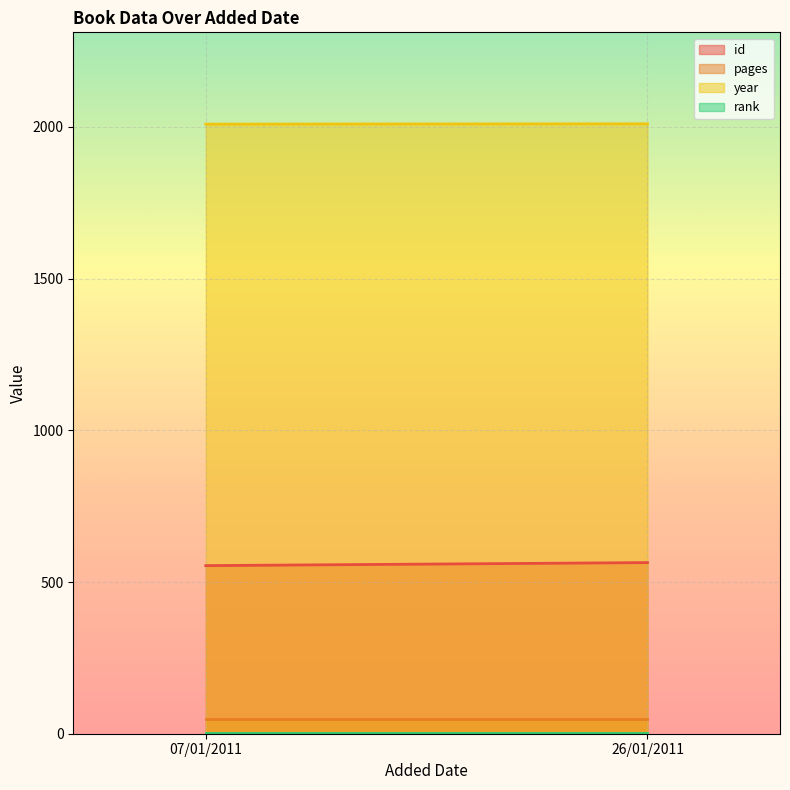

Which series changed the most between 07/01/2011 and 26/01/2011?

id